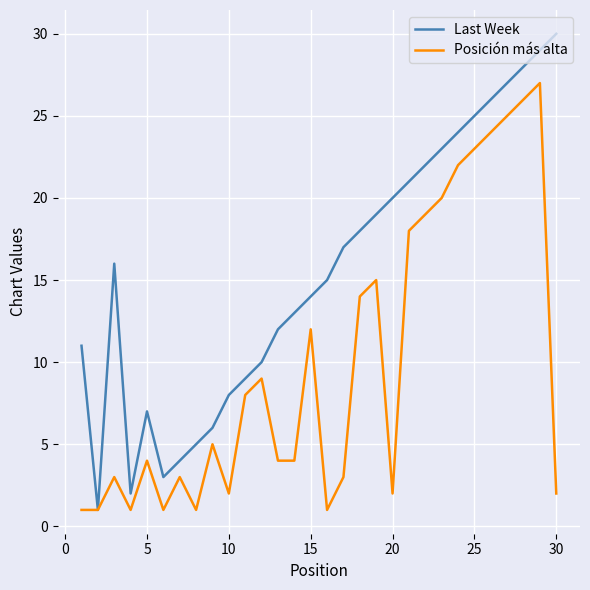

Rank the series by their maximum value, from lowest to highest.

Posición más alta, Last Week